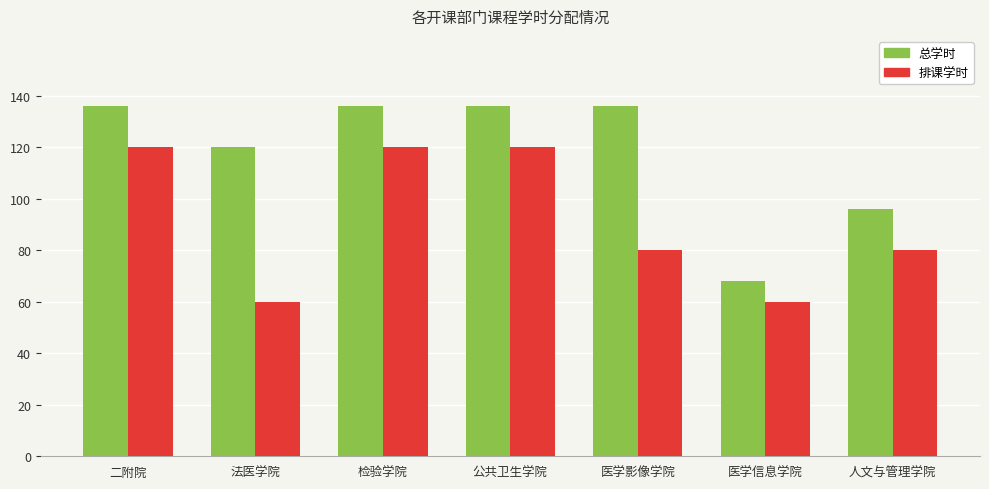

How many groups of bars are there?

7